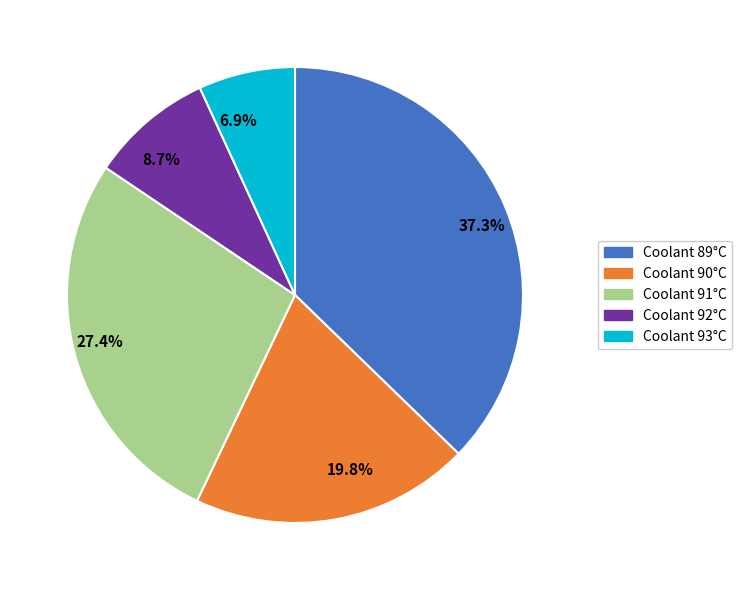

How many slices are in this pie chart?

5